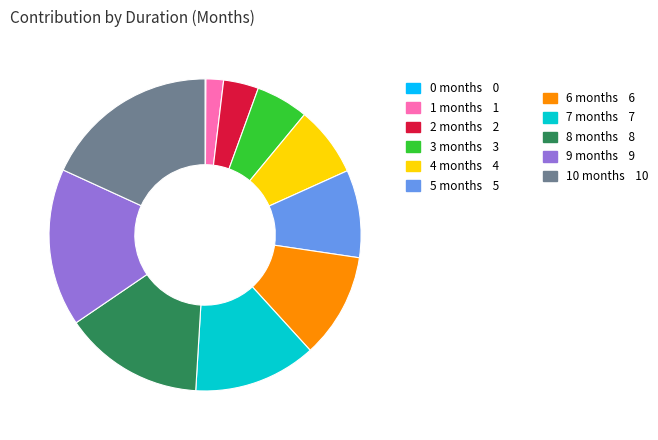

Is there any slice that represents more than half of the pie?

No